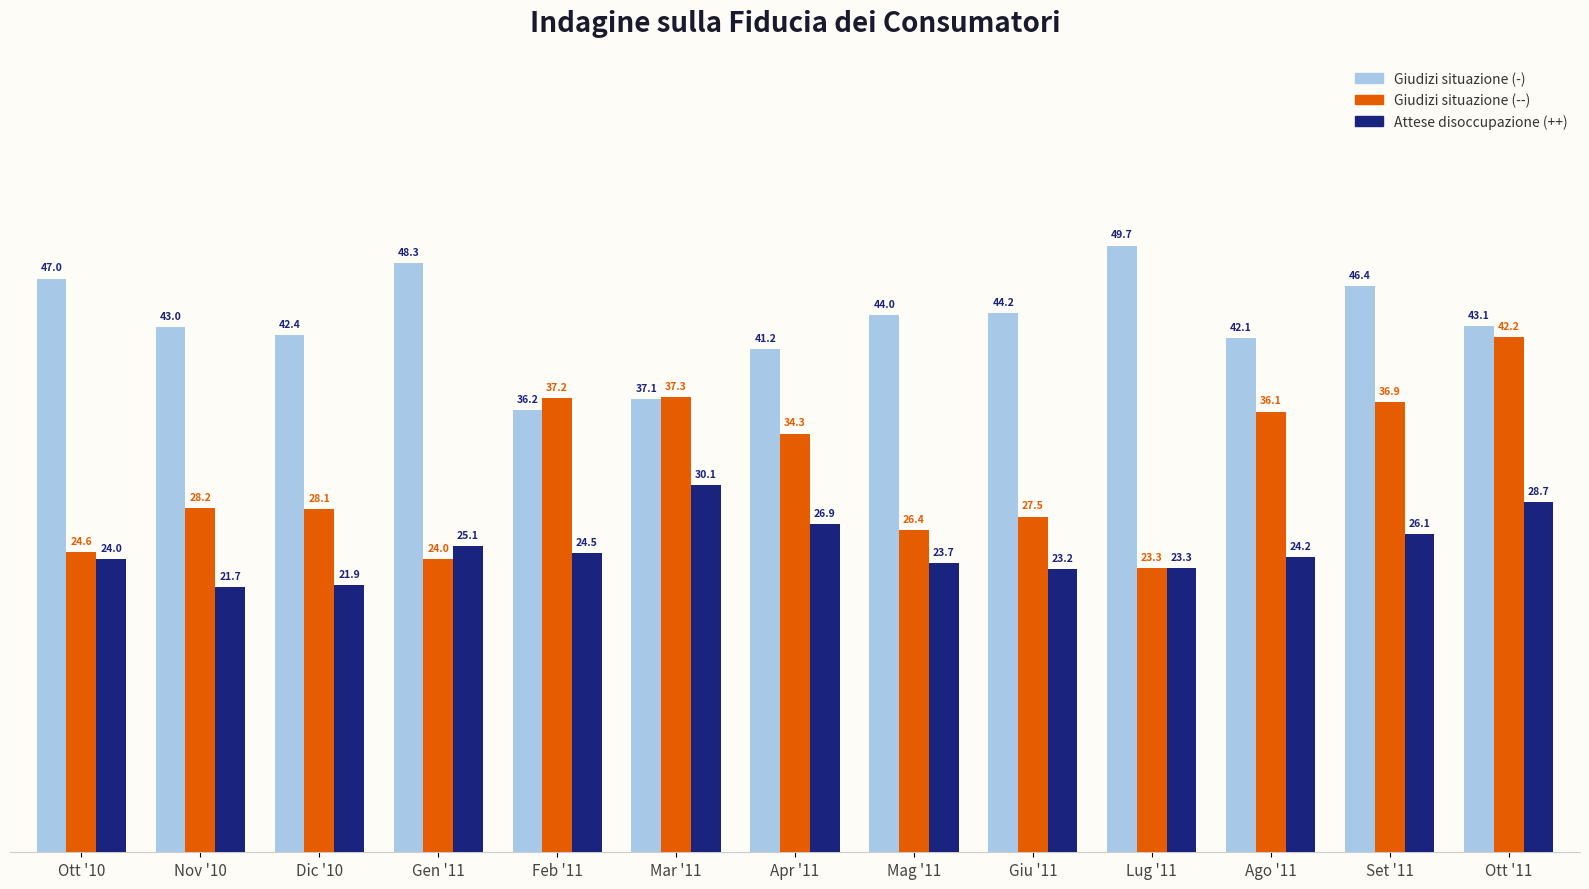

How many data points does each series have?

13